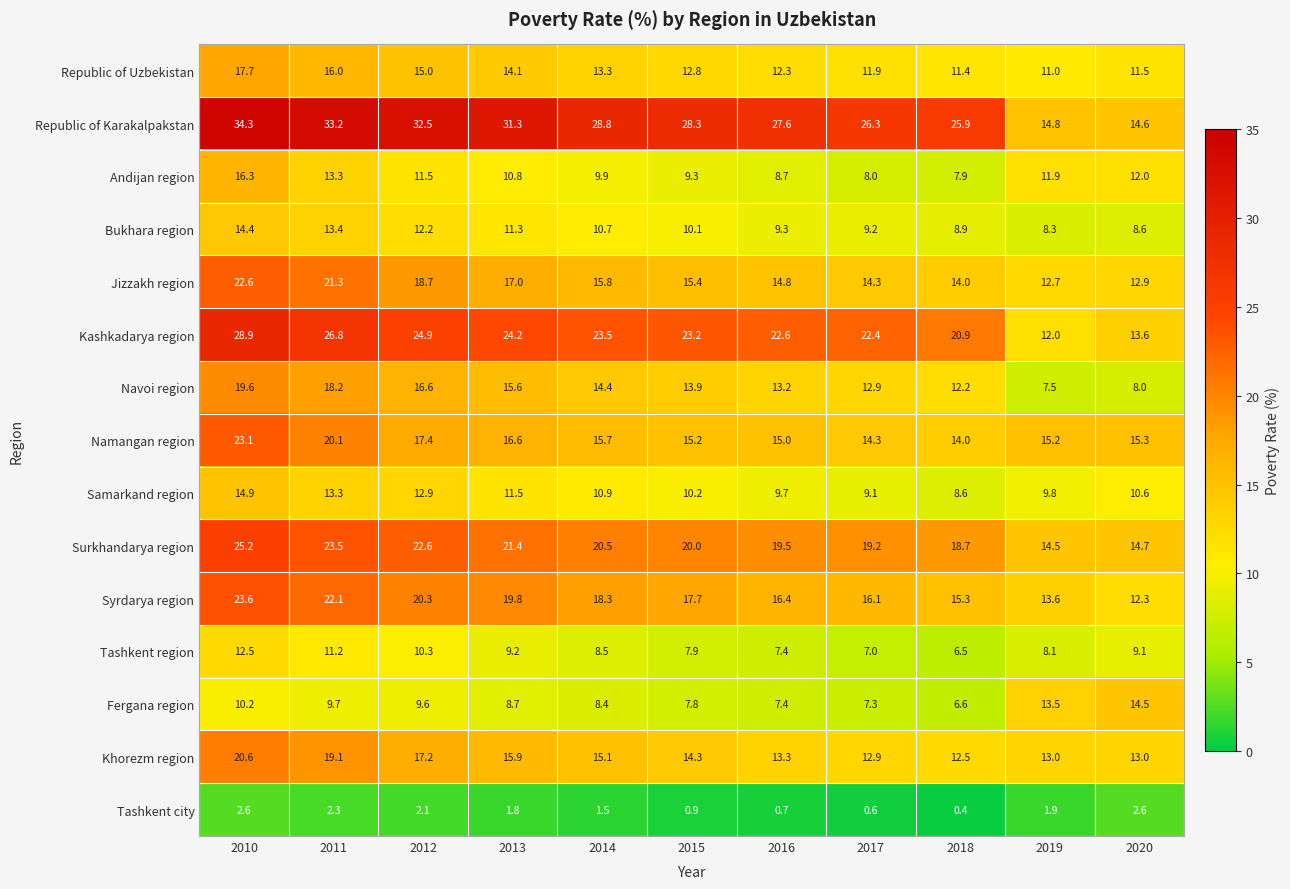

Rank the categories by Surkhandarya region value from highest to lowest.

2010, 2011, 2012, 2013, 2014, 2015, 2016, 2017, 2018, 2020, 2019